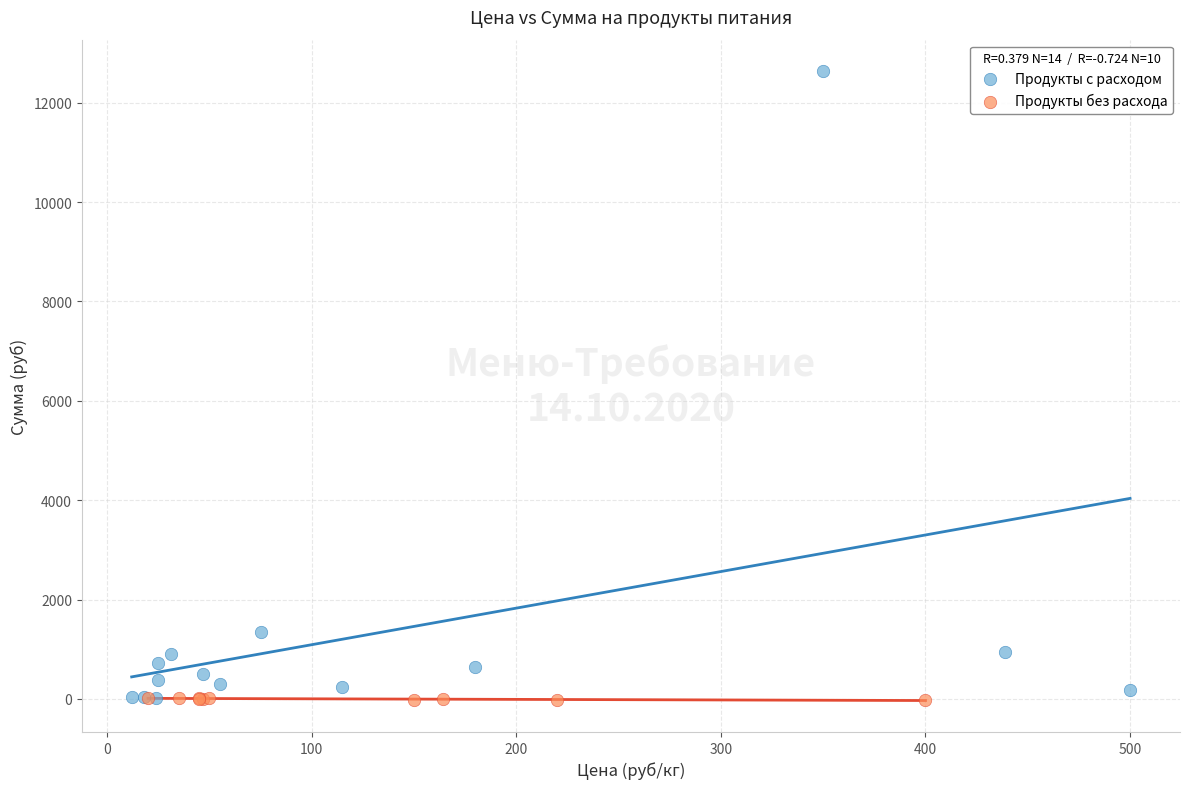

Which series has the widest spread of Y values?

Продукты с расходом